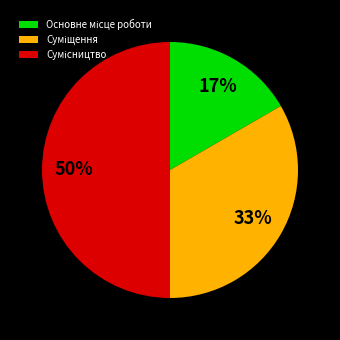

To the nearest percent, what is the difference between the largest and smallest slice percentages?

33%